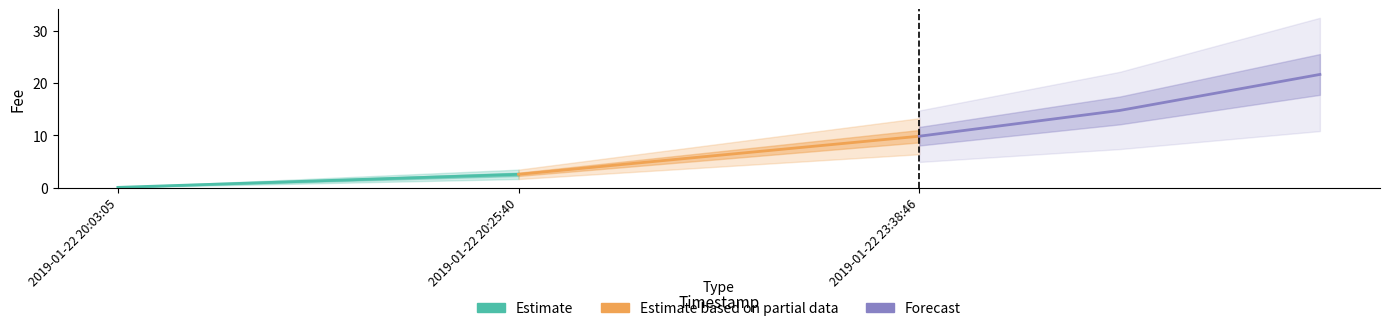

Count the number of categories in the chart.

3